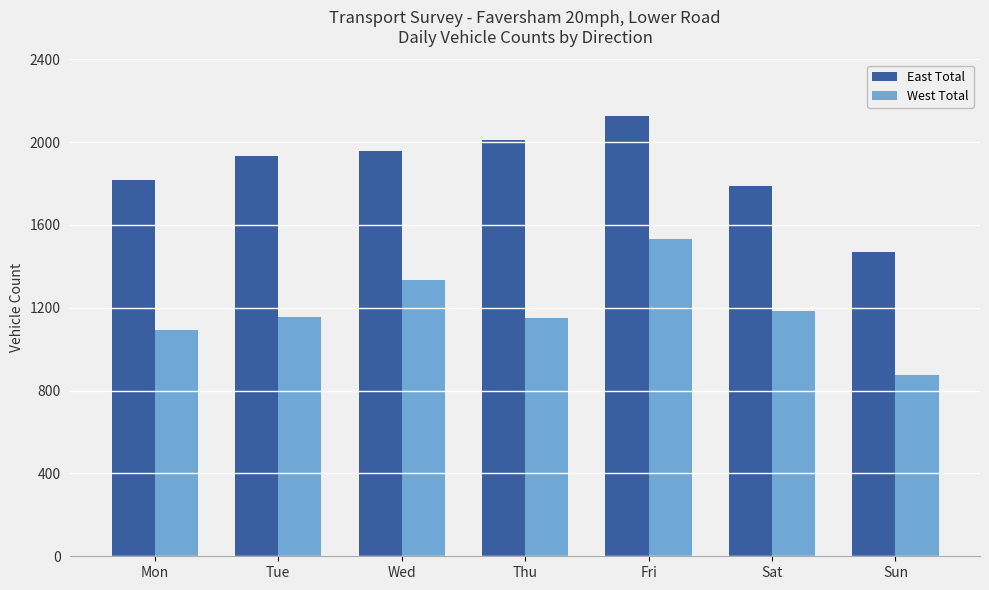

How many values in the West Total series are below 1156?

3